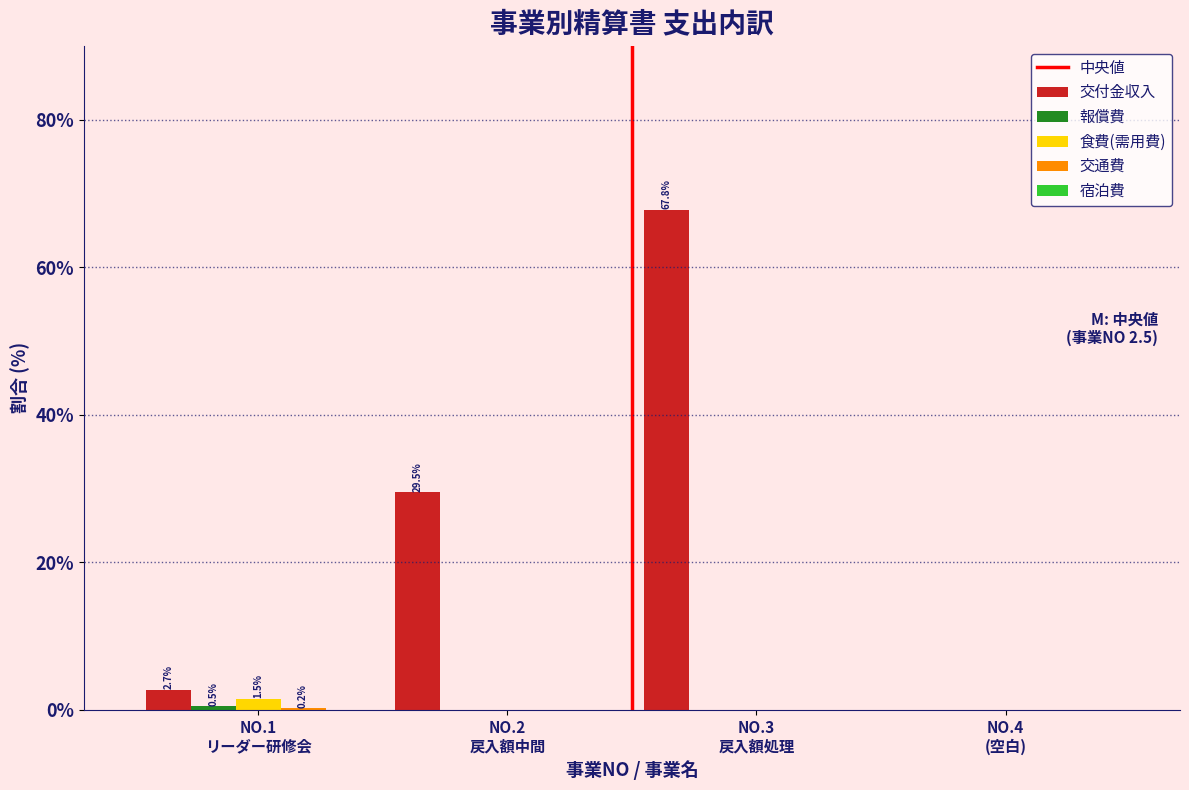

Which series has the largest total across all categories?

交付金収入